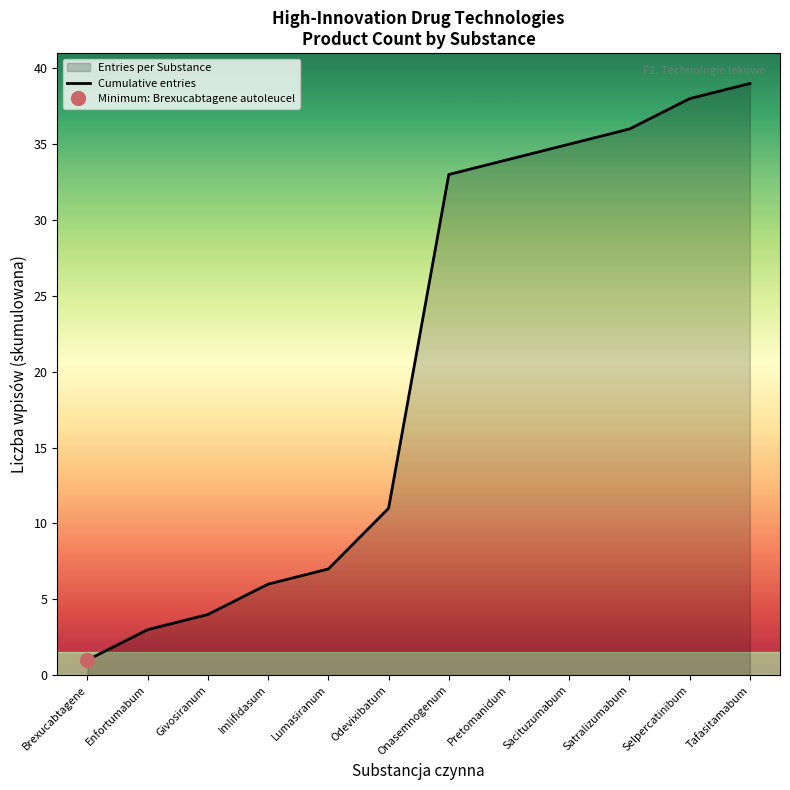

List the labels in order of value, largest first.

Tafasitamabum, Selpercatinibum, Satralizumabum, Sacituzumabum, Pretomanidum, Onasemnogenum, Odevixibatum, Lumasiranum, Imlifidasum, Givosiranum, Enfortumabum, Brexucabtagene